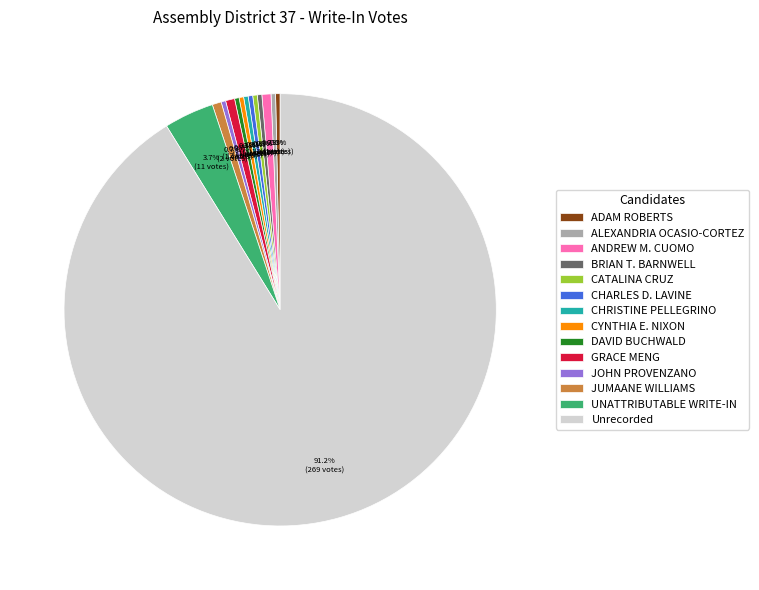

Combined, what portion of the pie is CYNTHIA E. NIXON and GRACE MENG?

1.0%